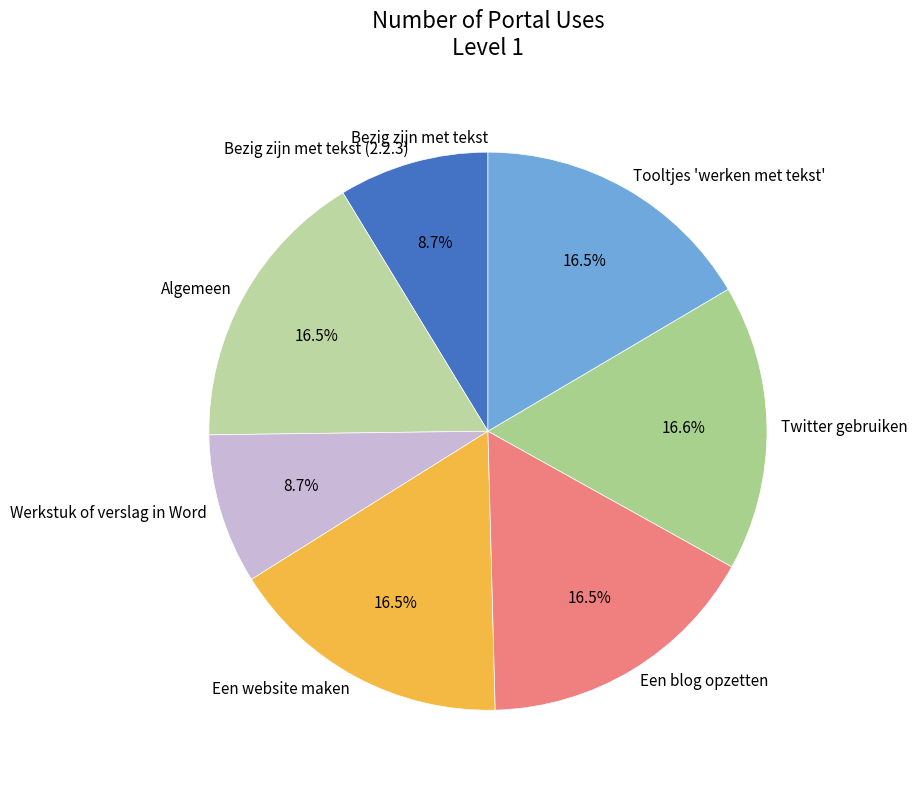

Approximately how many times larger is the value at Werkstuk of verslag in Word compared to Algemeen?

0.5